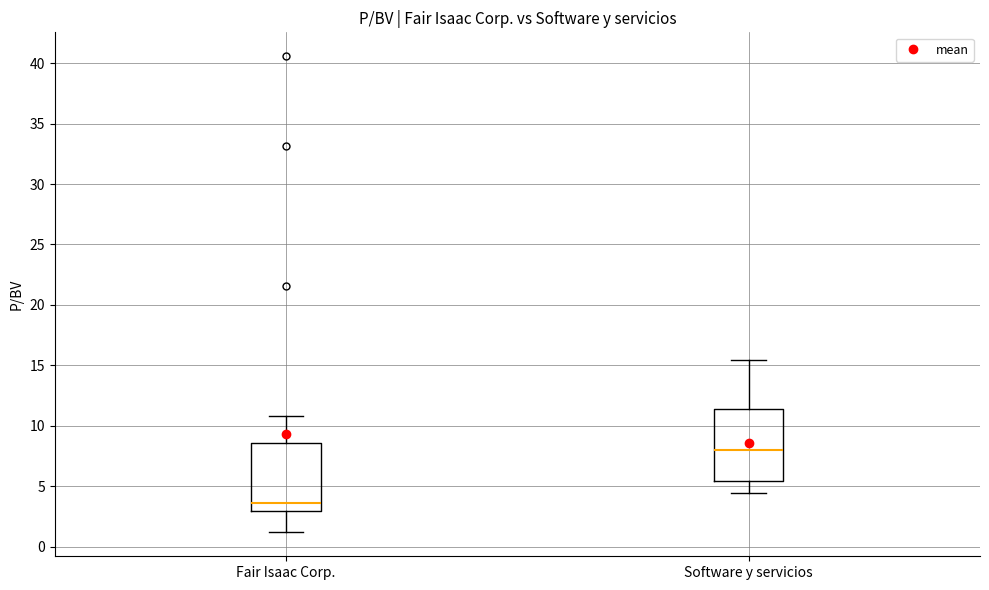

Which box has the lowest median line?

Fair Isaac Corp.